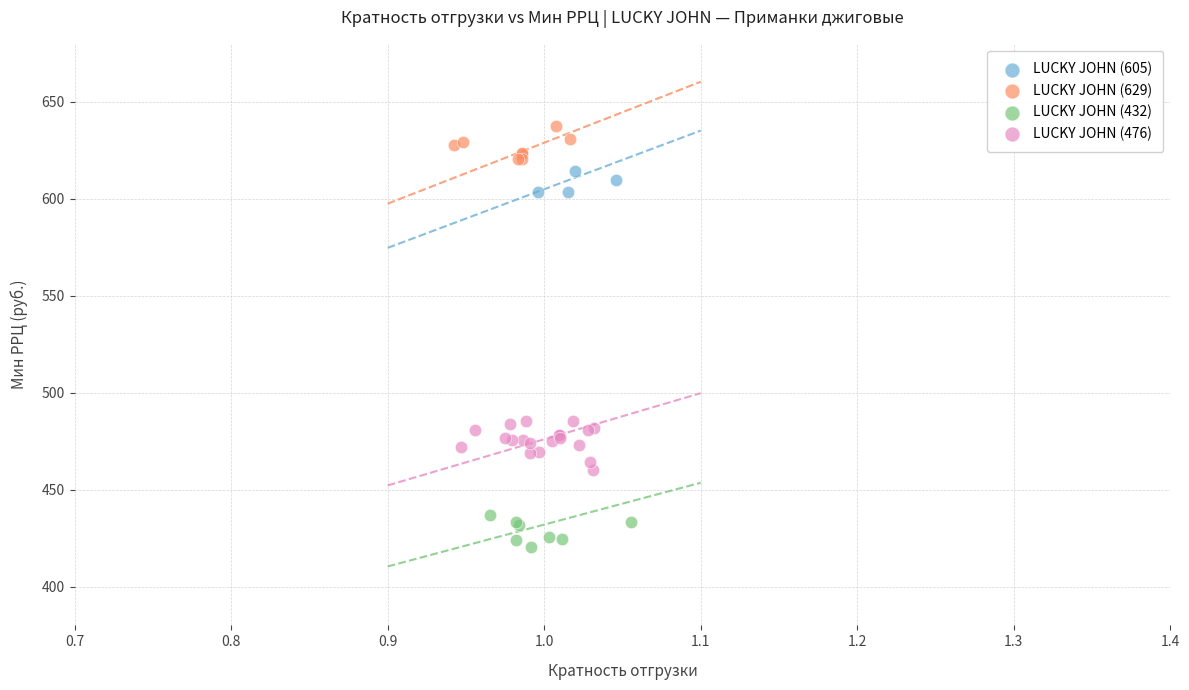

Which series contains the lowest Y value?

LUCKY JOHN (432)